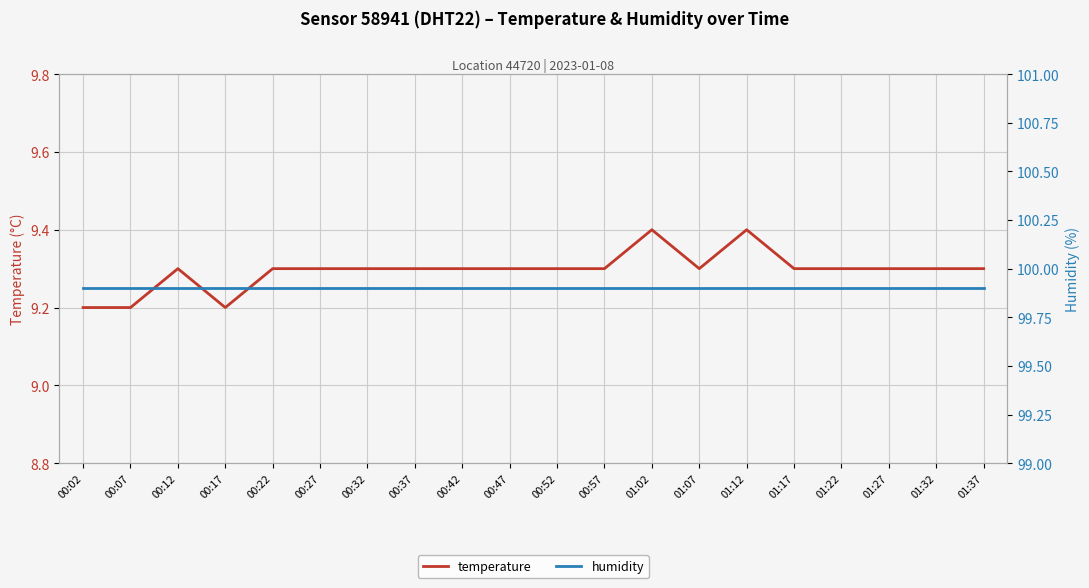

Is the value of temperature at 00:12 greater than the value of humidity at 01:02?

No